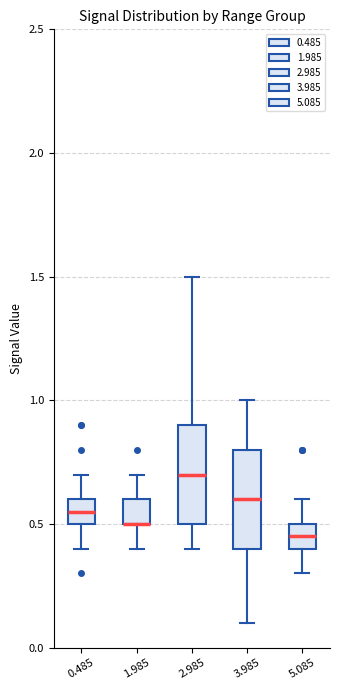

Reading left to right, transcribe this box plot: for each box, give where its median line is, the range the box spans, and where its two whiskers end, as read against the y-axis. The values are not printed on the chart, so give them approximately, as read against the axis.

0.485: median 0.55, box 0.50 to 0.60, whiskers 0.40 to 0.70
1.985: median 0.50 (drawn on the box's lower edge), box 0.50 to 0.60, whiskers 0.40 to 0.70
2.985: median 0.70, box 0.50 to 0.90, whiskers 0.40 to 1.50
3.985: median 0.60, box 0.40 to 0.80, whiskers 0.10 to 1.00
5.085: median 0.45, box 0.40 to 0.50, whiskers 0.30 to 0.60